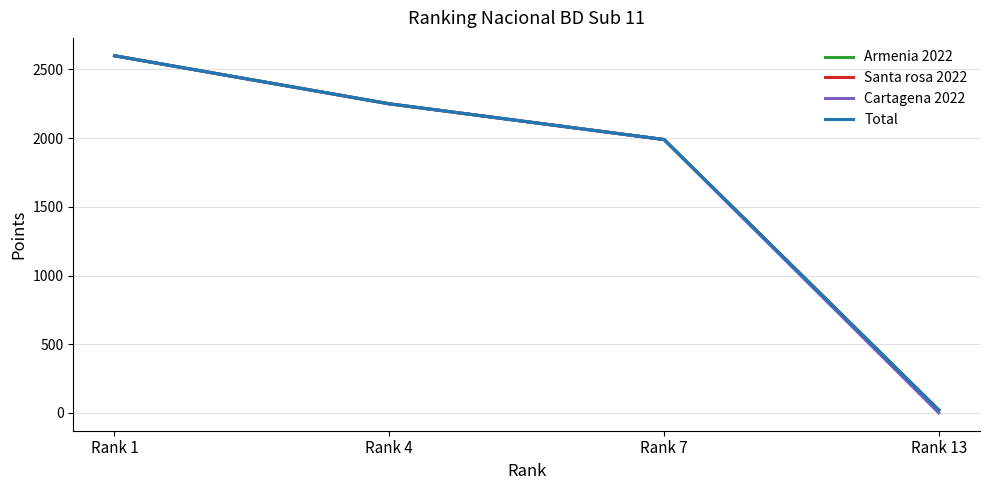

What is the maximum value for Santa rosa 2022?

2600